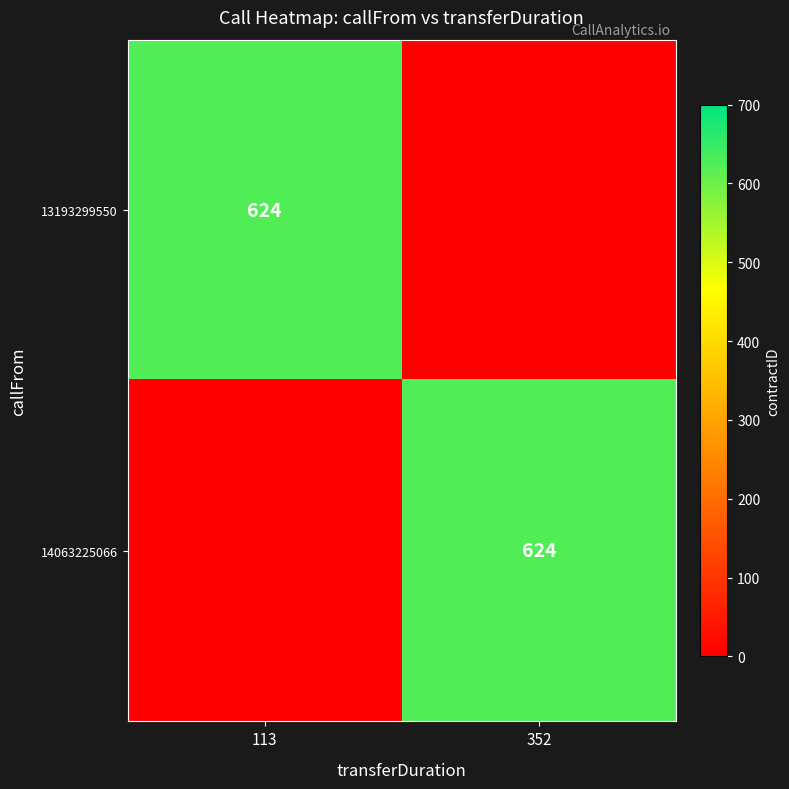

Is it true that 14063225066 equals 624 at 352?

True